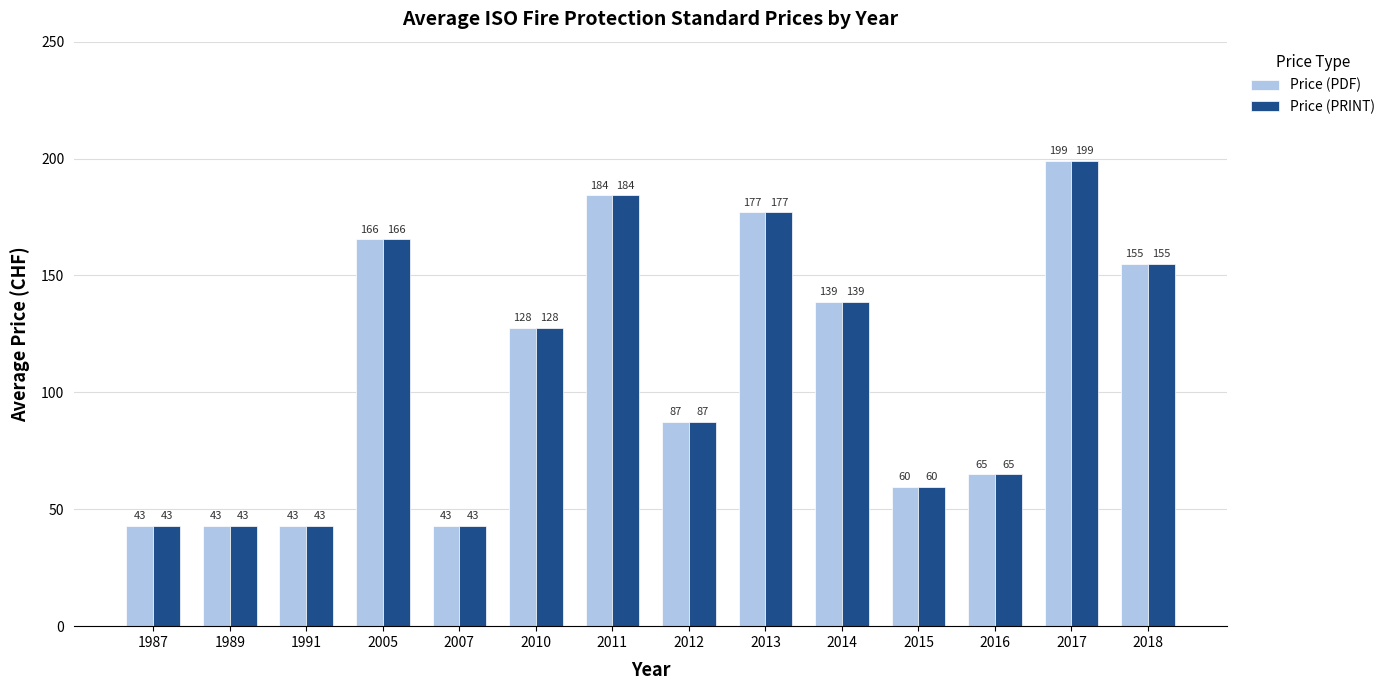

What is the difference between the maximum and minimum values in the Price (PRINT) series?

156.0